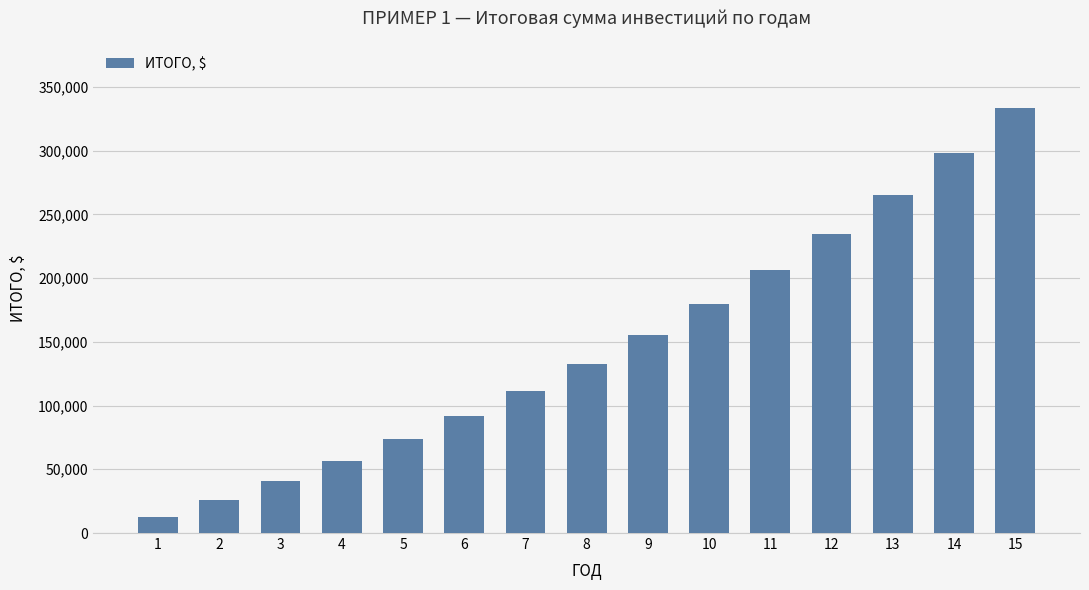

What is the ratio of the value at 7 to the value at 1?

8.8